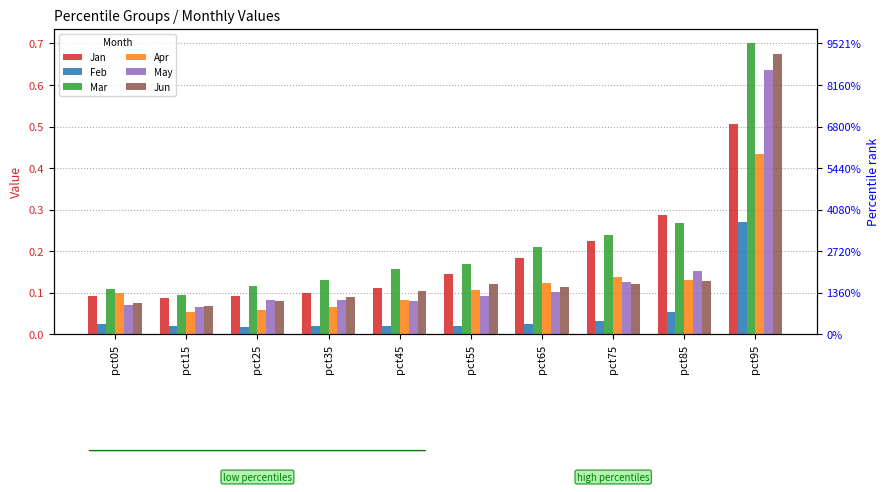

Reading left to right, what are all the values shown in this chart?

Jan: 0.1	0.1	0.1	0.1	0.1	0.1	0.2	0.2	0.3	0.5
Feb: 0.0	0.0	0.0	0.0	0.0	0.0	0.0	0.0	0.1	0.3
Mar: 0.1	0.1	0.1	0.1	0.2	0.2	0.2	0.2	0.3	0.7
Apr: 0.1	0.1	0.1	0.1	0.1	0.1	0.1	0.1	0.1	0.4
May: 0.1	0.1	0.1	0.1	0.1	0.1	0.1	0.1	0.2	0.6
Jun: 0.1	0.1	0.1	0.1	0.1	0.1	0.1	0.1	0.1	0.7